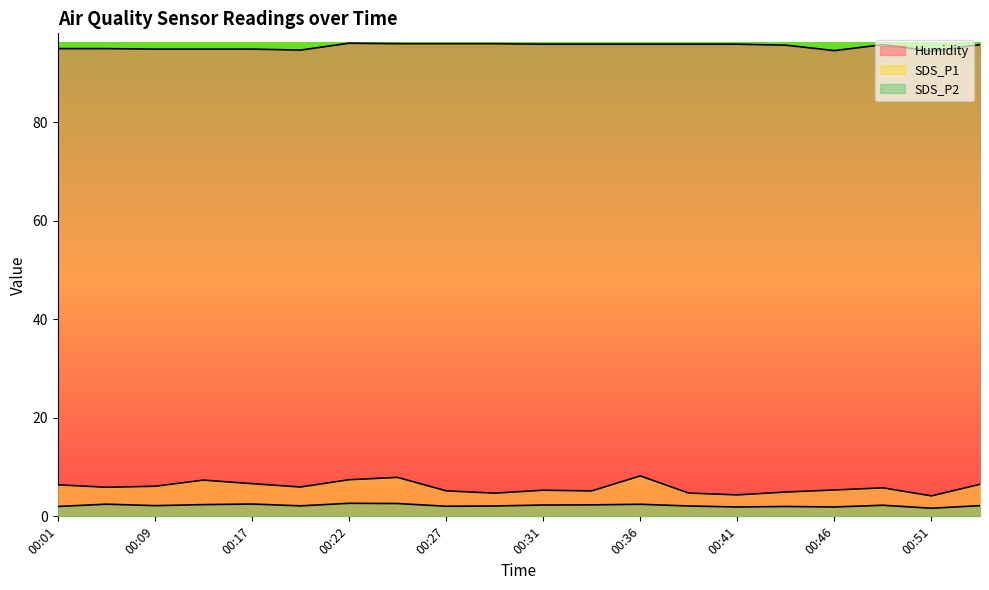

True or false: SDS_P2 and Humidity cross at least once.

False